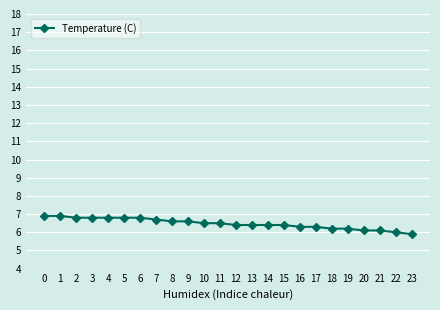

Which has a higher value, 22 or 19?

19